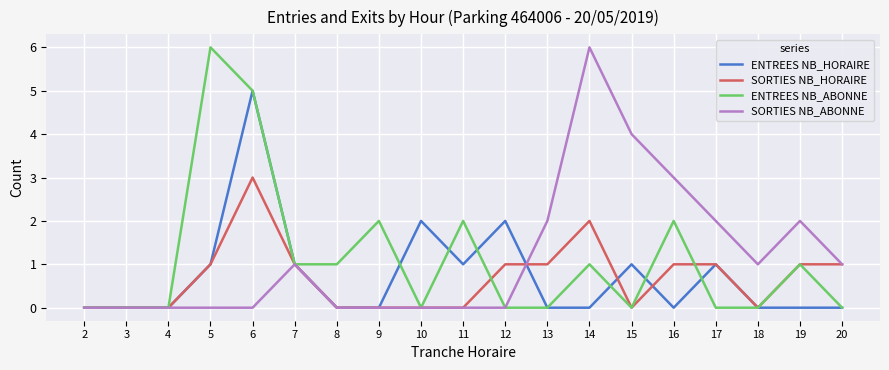

True or false: ENTREES NB_HORAIRE and ENTREES NB_ABONNE intersect in this chart.

True